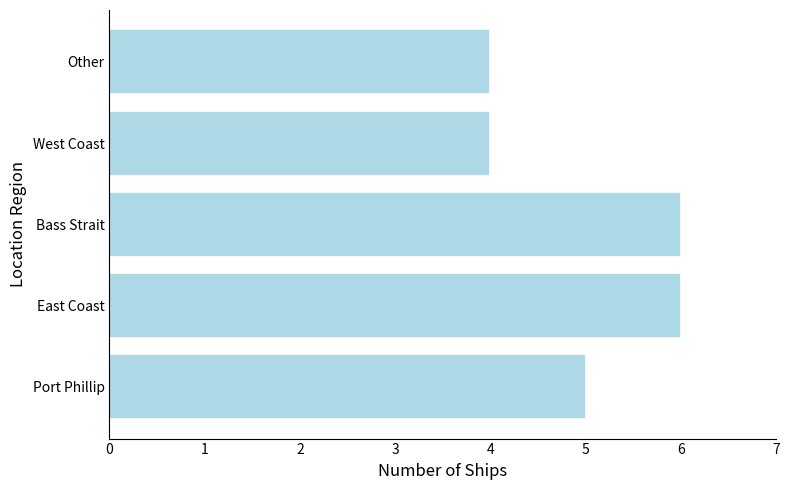

What is the average value?

5